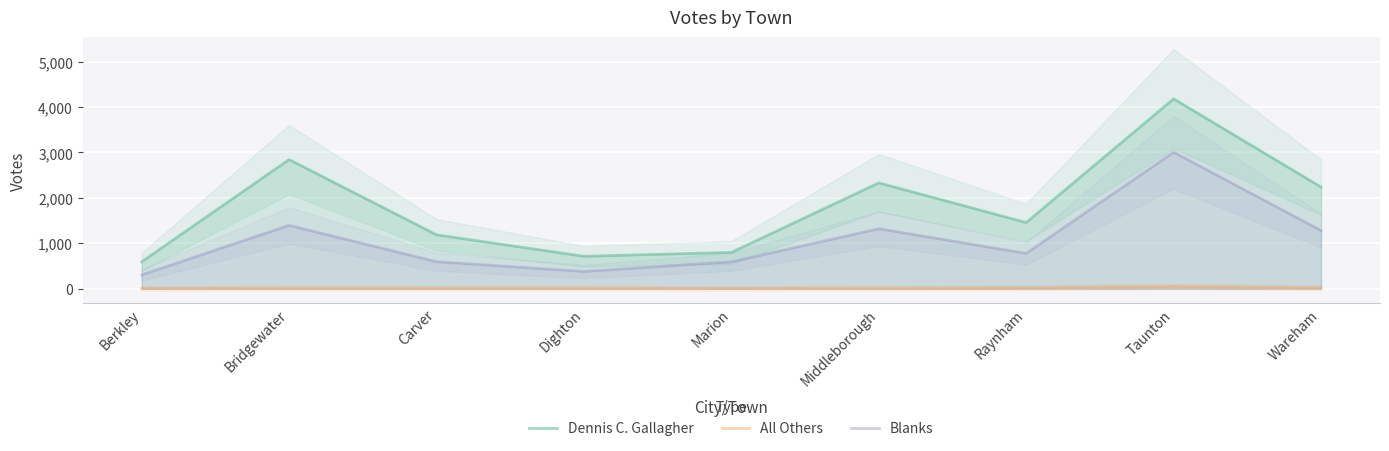

Rank the series at Wareham from highest to lowest value.

Dennis C. Gallagher, Blanks, All Others